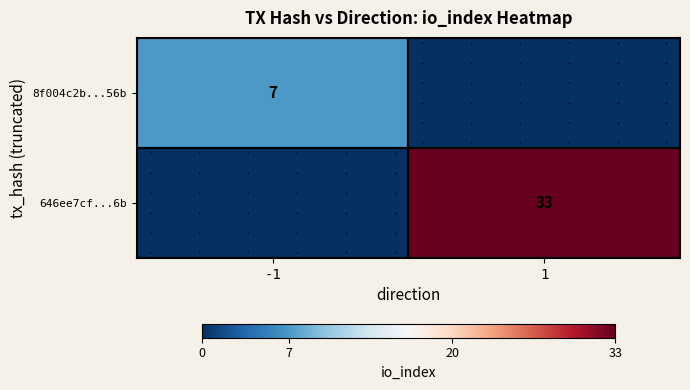

What is the spread (max minus min) of values at 1?

33